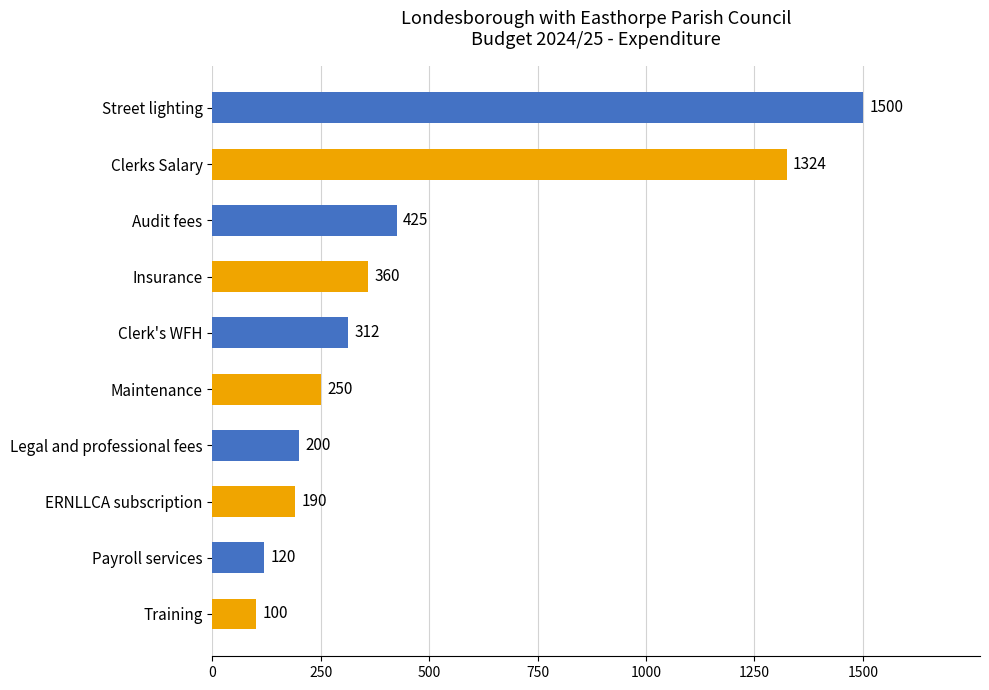

Does the chart contain stacked bars?

No